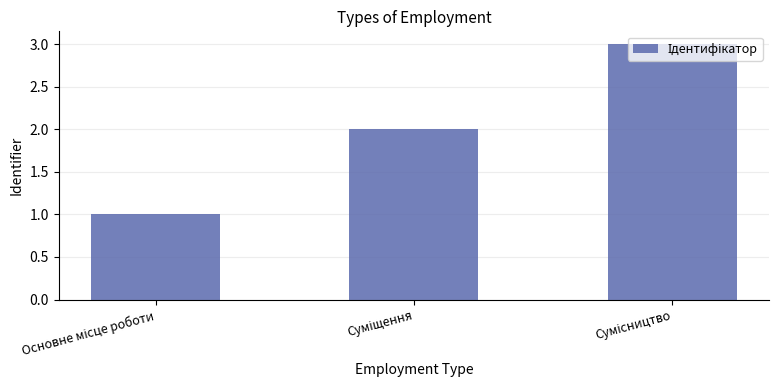

What is the sum of all values?

6